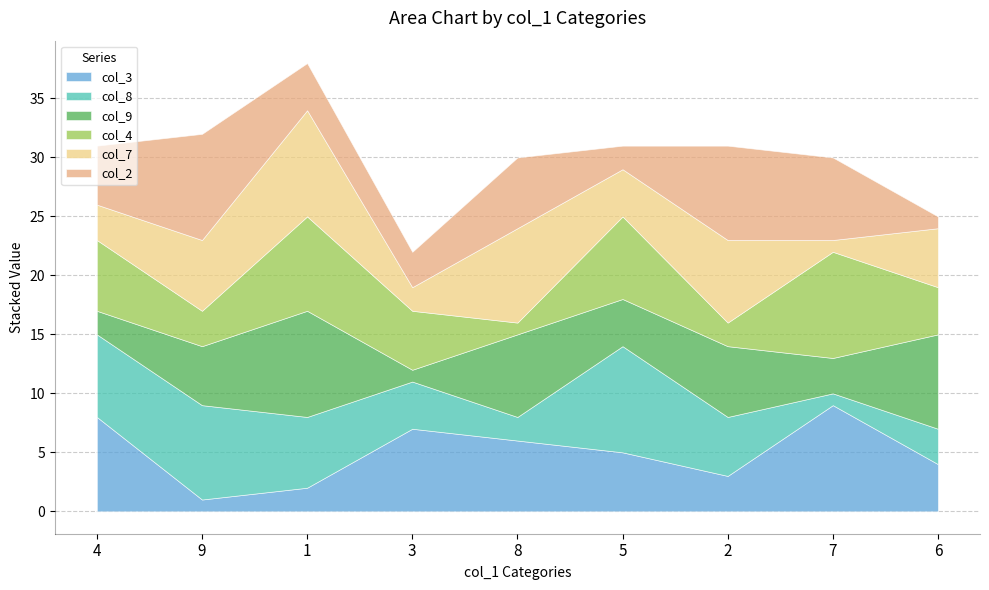

What is the total value across all series at 2?

31